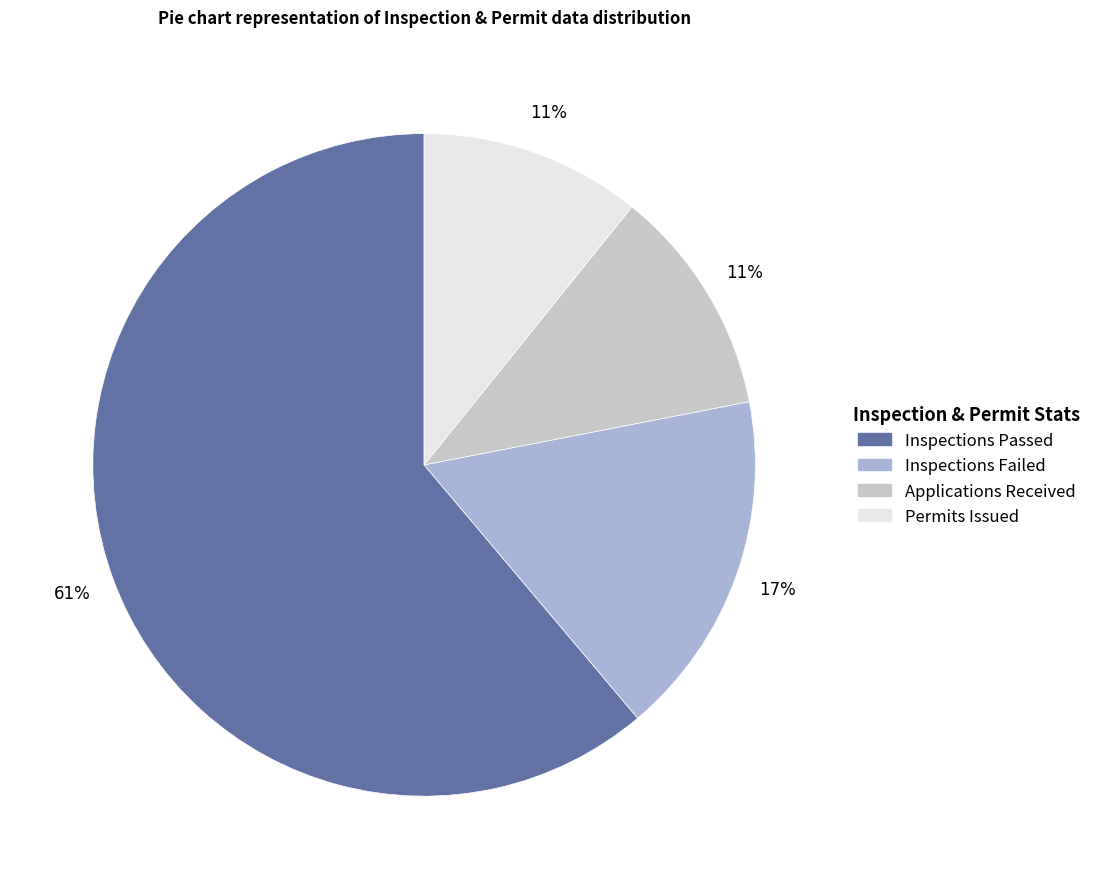

Is the sum of Inspections Failed and Applications Received greater than half?

No